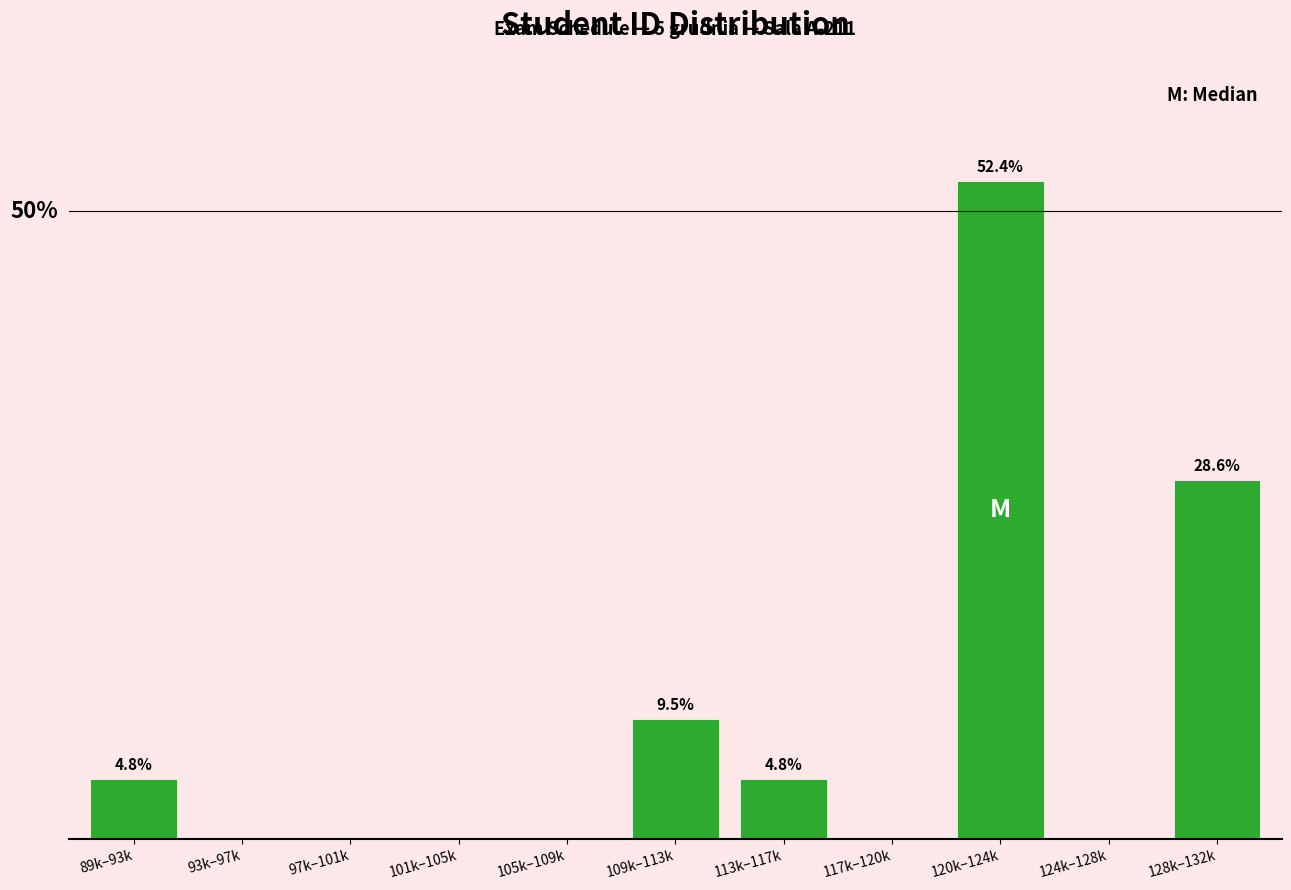

Are the bars horizontal?

No